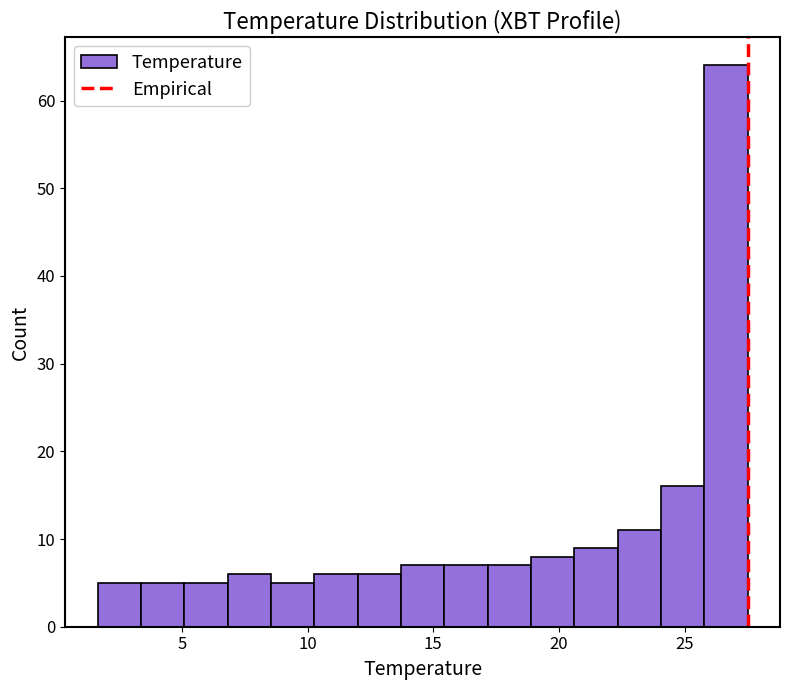

Around what value on the x-axis is the tallest bar? Give the approximate position of its centre, as read against the axis.

26.5